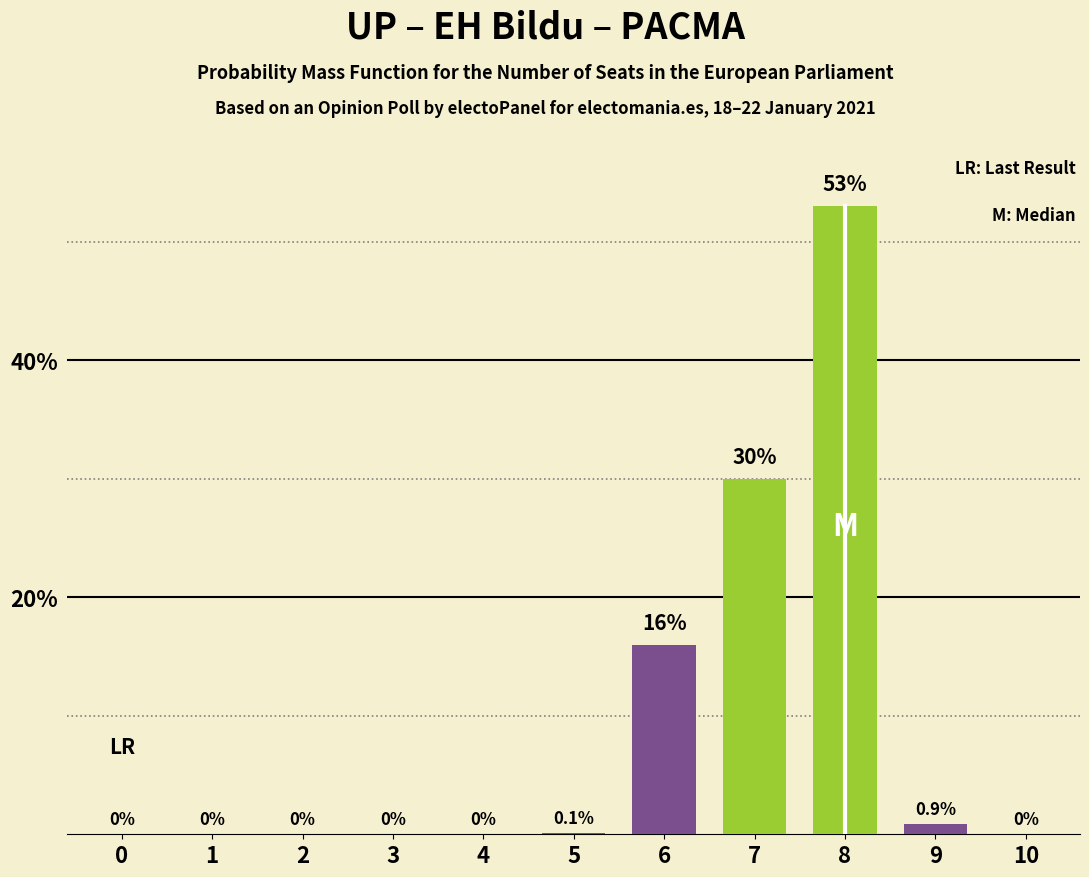

Reading left to right, list all the values displayed in this chart.

0=0.0	1=0.0	2=0.0	3=0.0	4=0.0	5=0.1	6=16.0	7=30.0	8=53.0	9=0.9	10=0.0